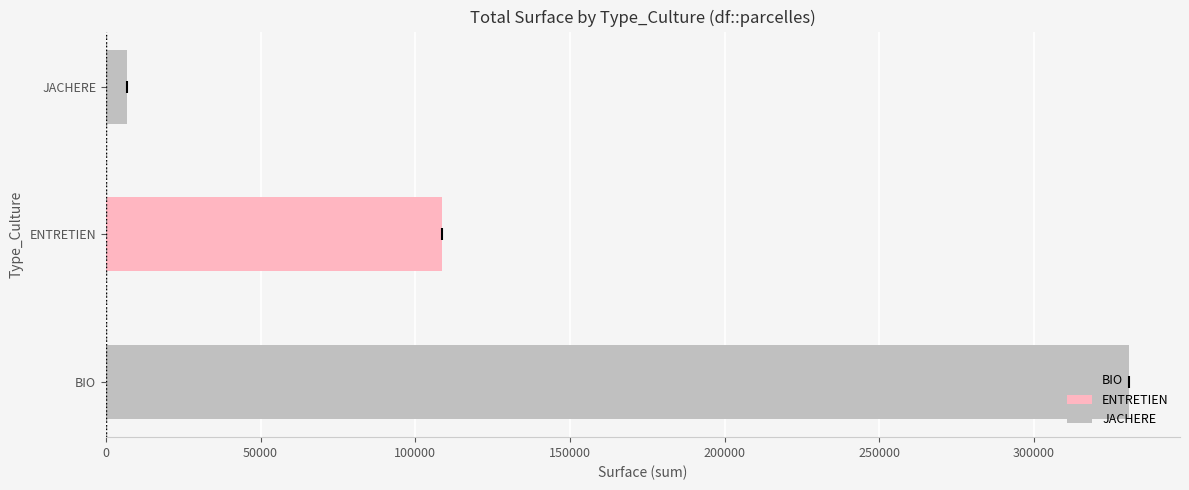

What is the difference between the maximum and second lowest values?

222023